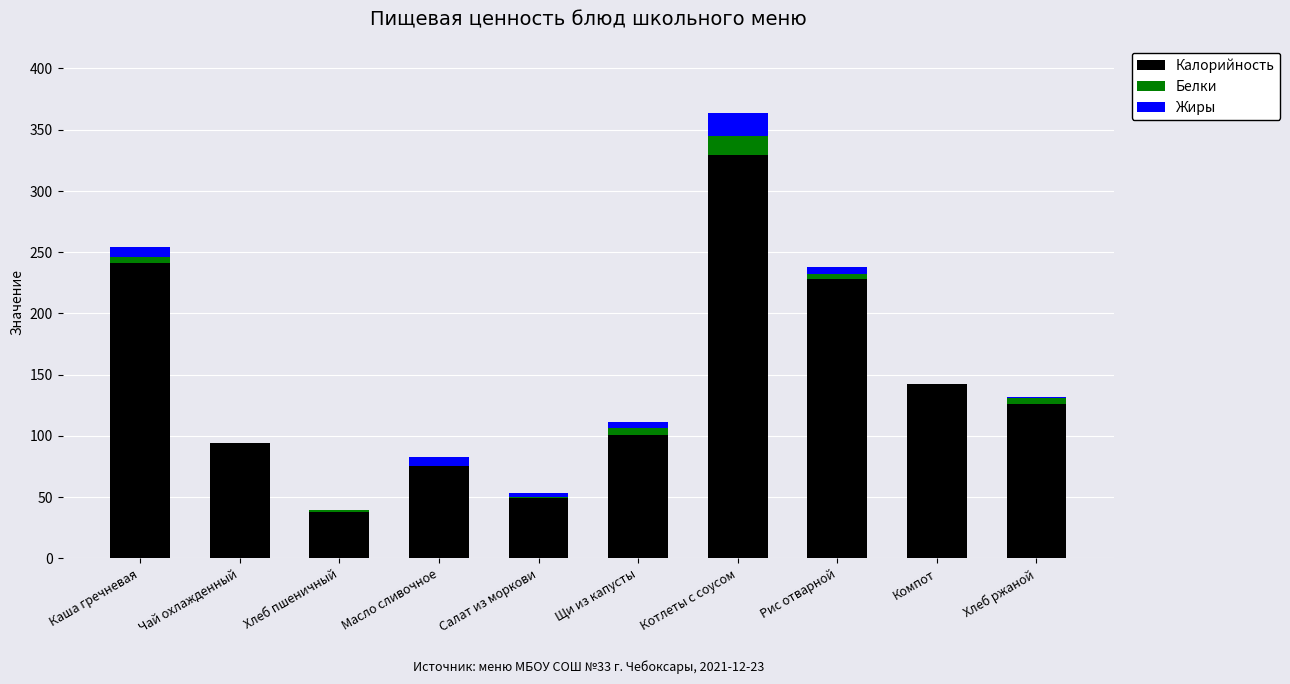

True or false: Калорийность has a value of 62 at Рис отварной.

False